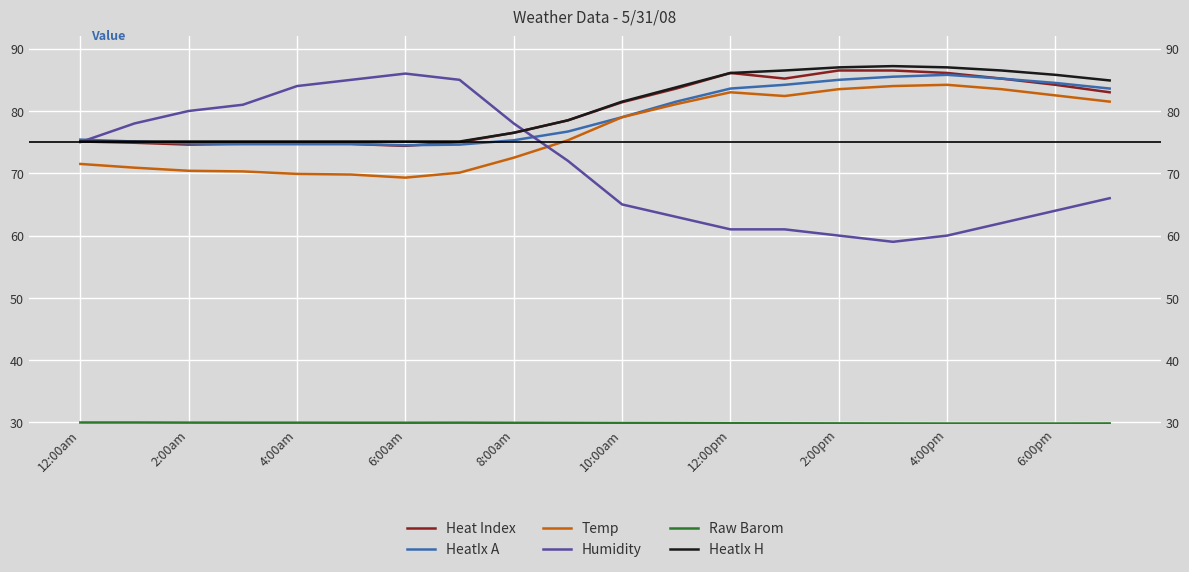

Read the Raw Barom value at 4:00pm.

29.8